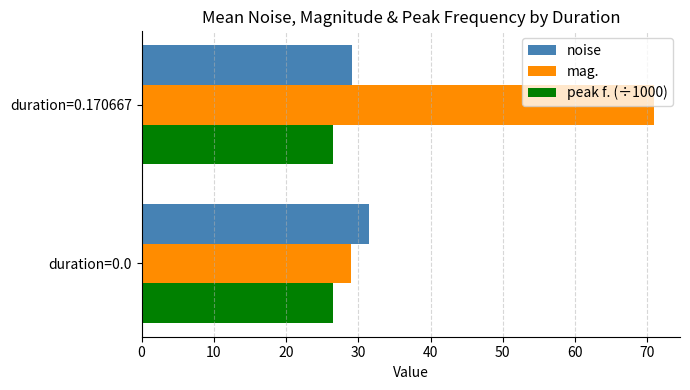

The value of peak f. (÷1000) at duration=0.170667 is 41.8. True or false?

False